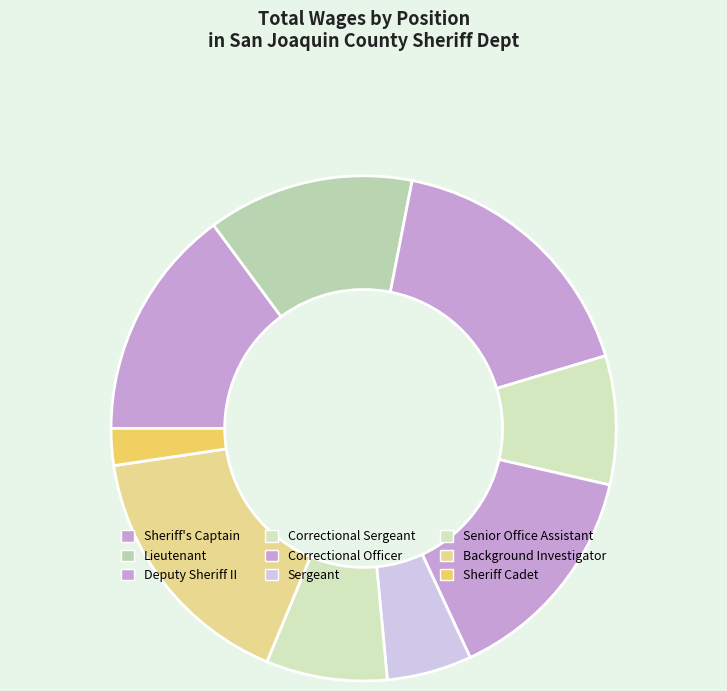

To the nearest percent, what percentage of the pie is Sergeant?

5%